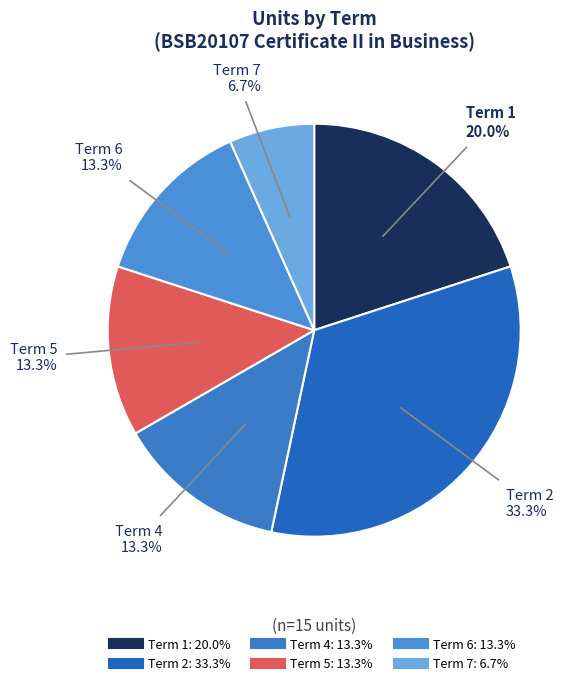

How many segments does this pie chart have?

6